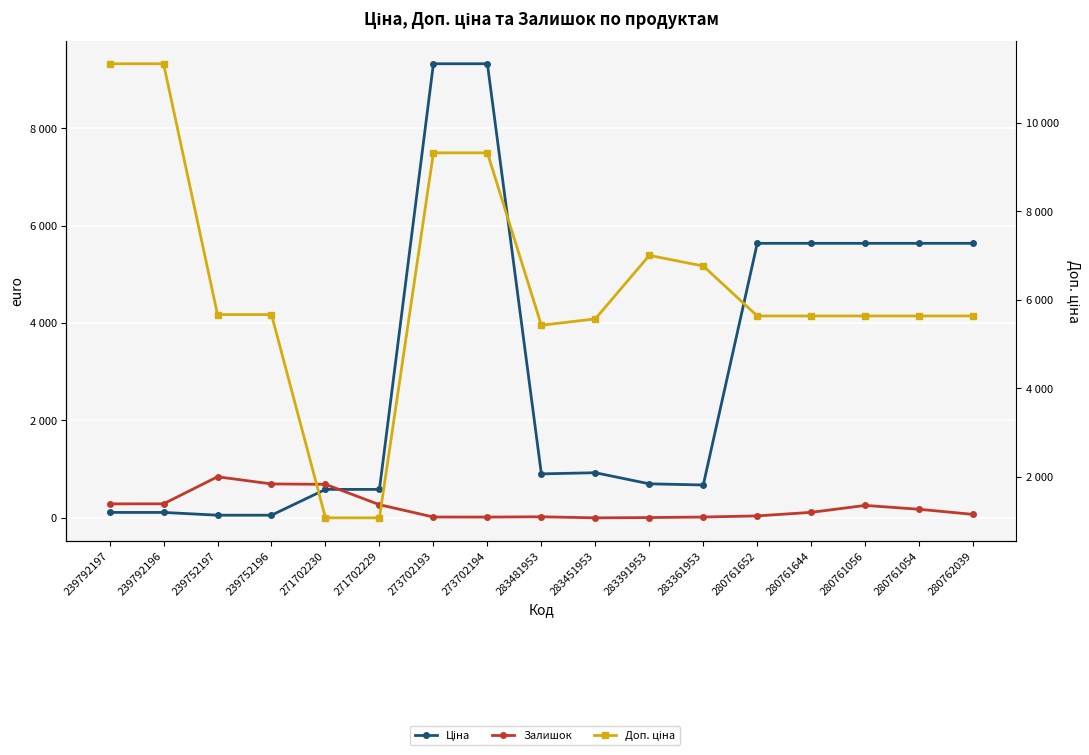

Which series has the largest total across all categories?

Доп. ціна